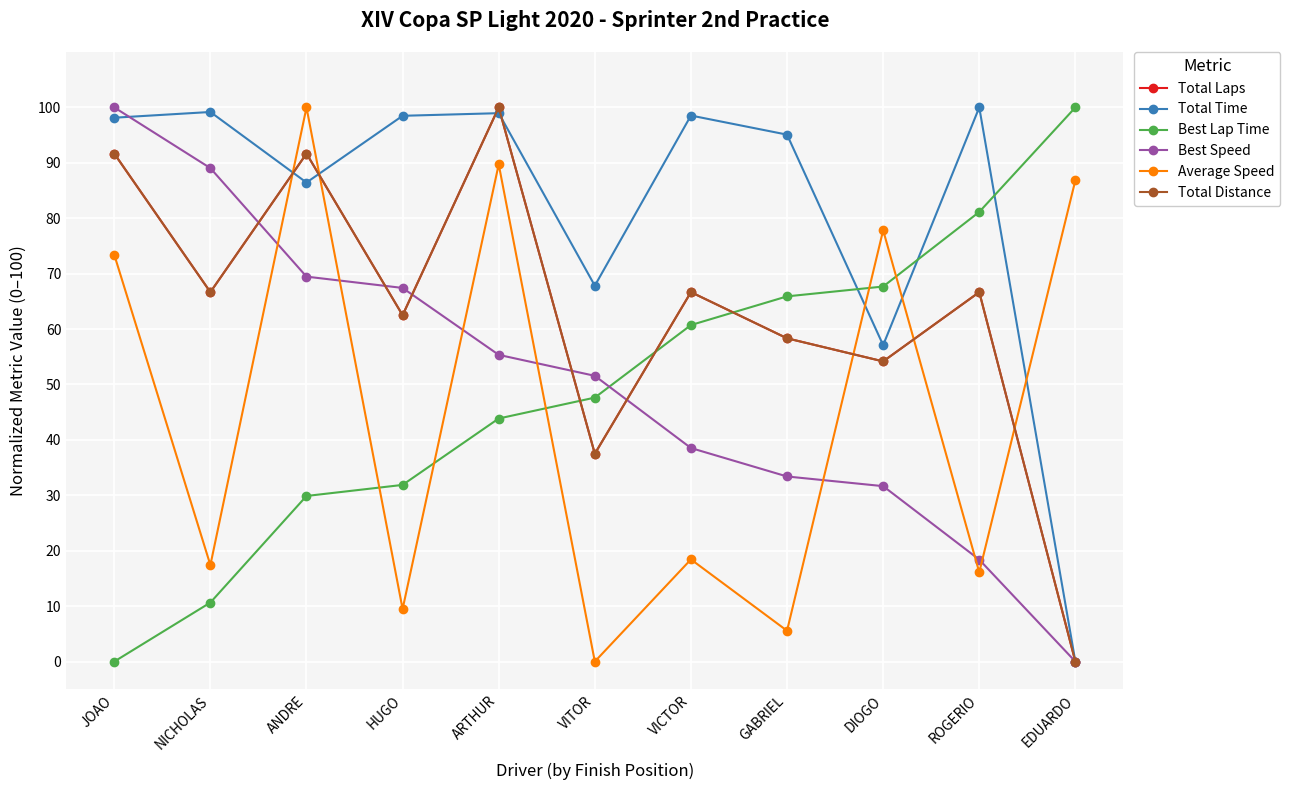

What is the average value of the Total Time series?

81.8